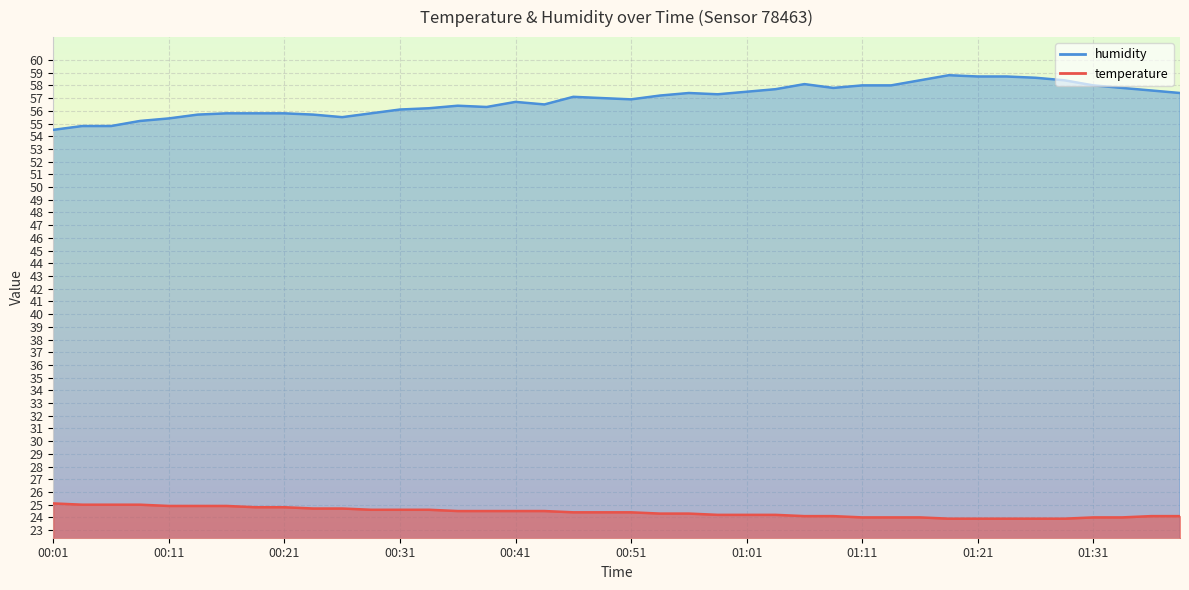

At which category is the sum across all series the highest?

01:18